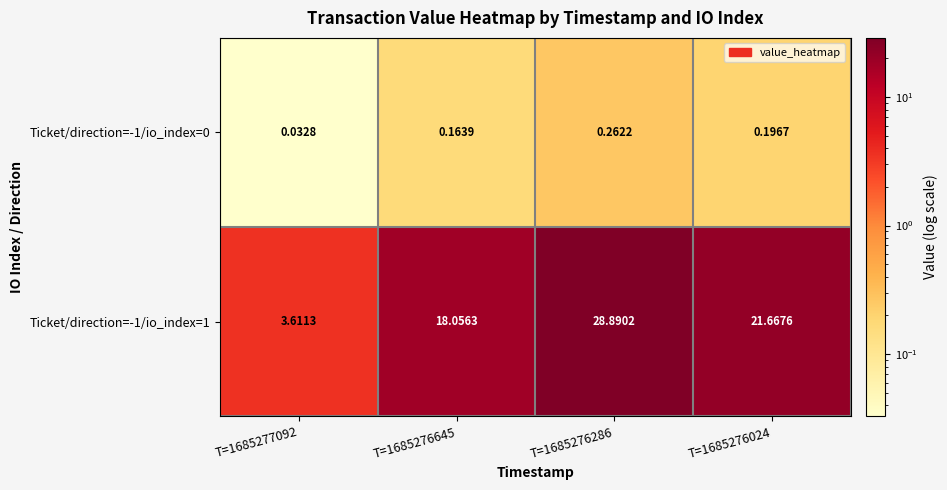

Is the value of Ticket/direction=-1/io_index=0 at T=1685276286 greater than the value of Ticket/direction=-1/io_index=1 at T=1685276024?

No